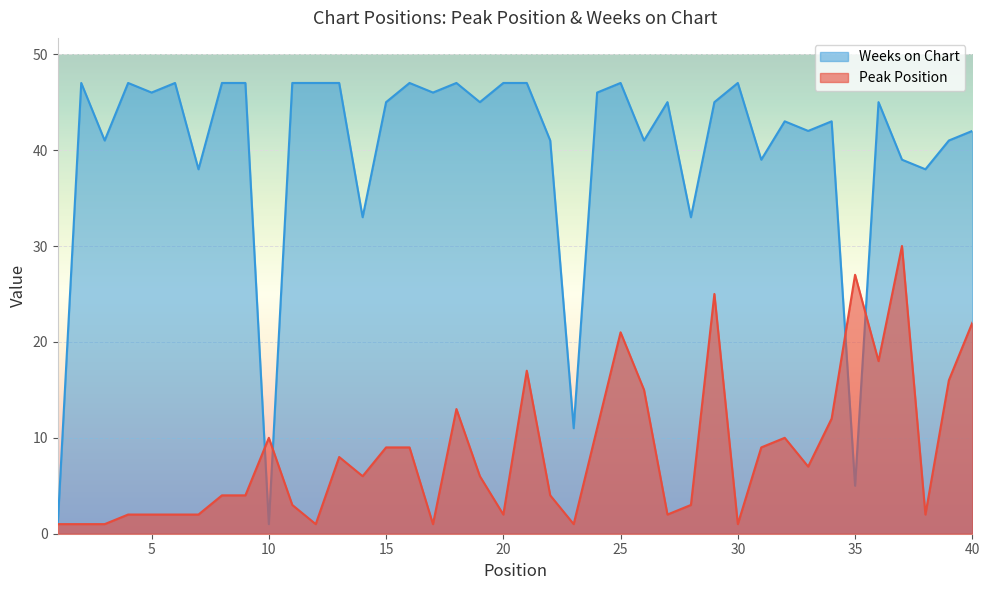

Which series has the largest total across all categories?

Weeks on Chart